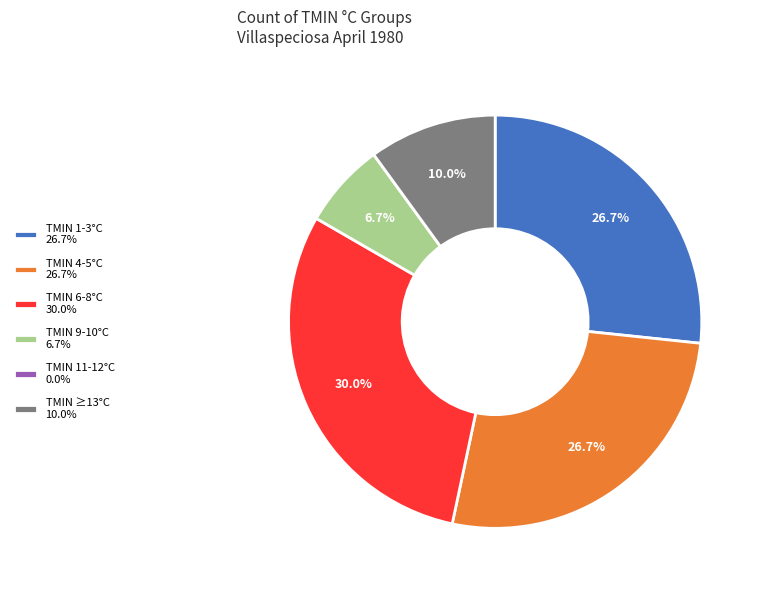

Is there a majority slice in this chart?

No